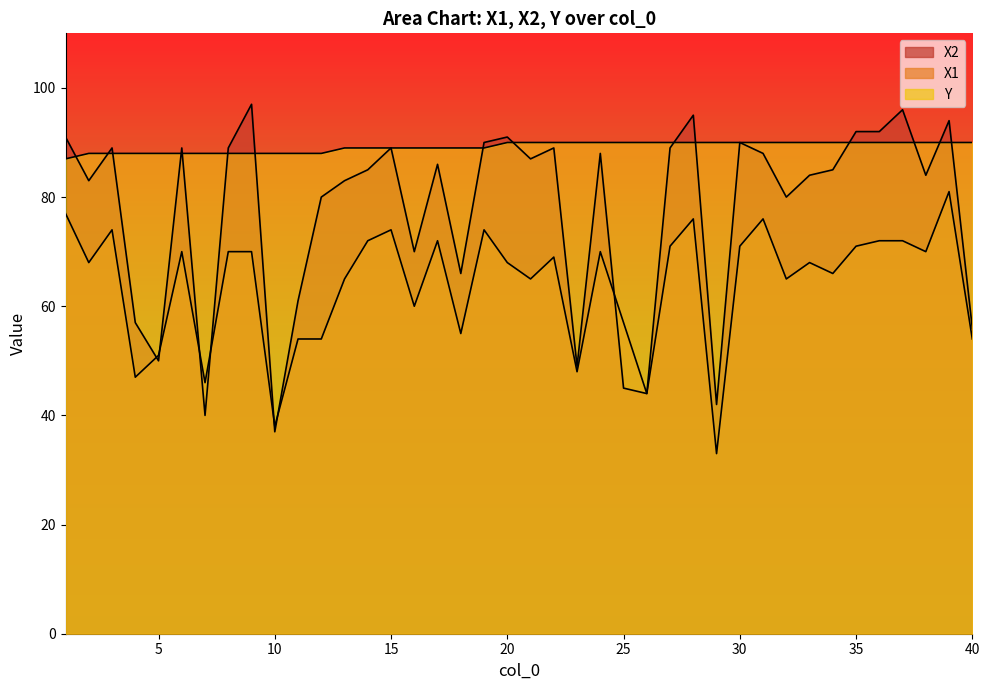

Reading left to right, what are all the values shown in this chart?

X2: 91	83	89	57	50	89	40	89	97	37	61	80	83	85	89	70	86	66	90	91	87	89	49	88	45	44	89	95	42	90	88	80	84	85	92	92	96	84	94	56
X1: 77	68	74	47	51	70	46	70	70	38	54	54	65	72	74	60	72	55	74	68	65	69	48	70	57	44	71	76	33	71	76	65	68	66	71	72	72	70	81	54
Y: 87	88	88	88	88	88	88	88	88	88	88	88	89	89	89	89	89	89	89	90	90	90	90	90	90	90	90	90	90	90	90	90	90	90	90	90	90	90	90	90